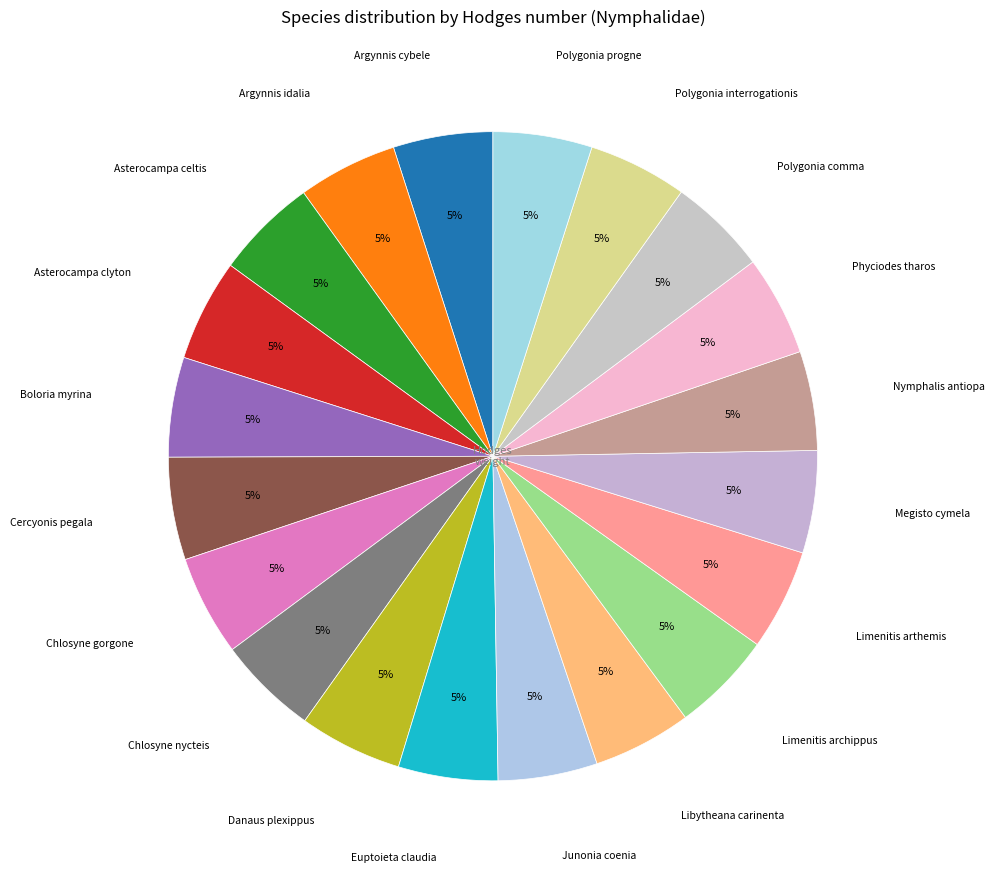

Which category has the smallest portion of the pie?

Libytheana carinenta